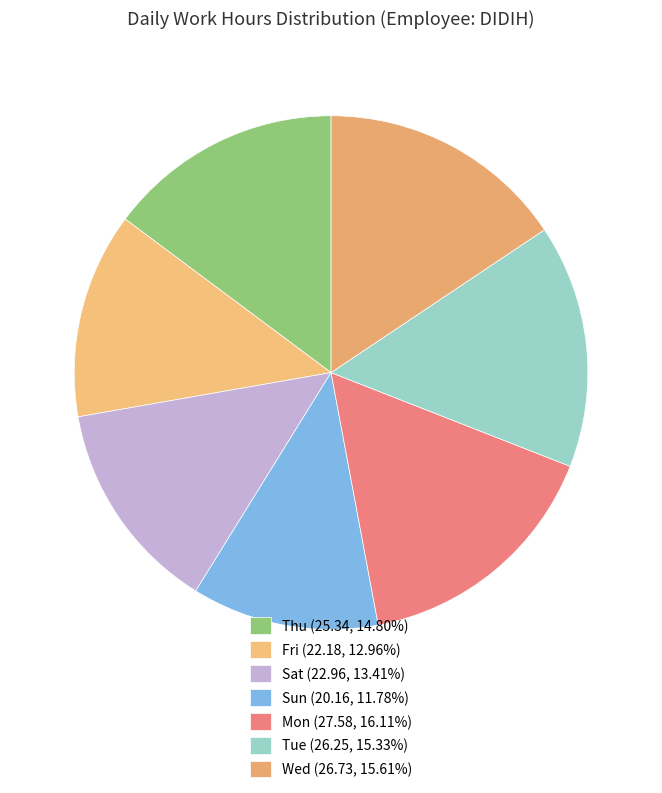

Which category has the smallest portion of the pie?

Sun